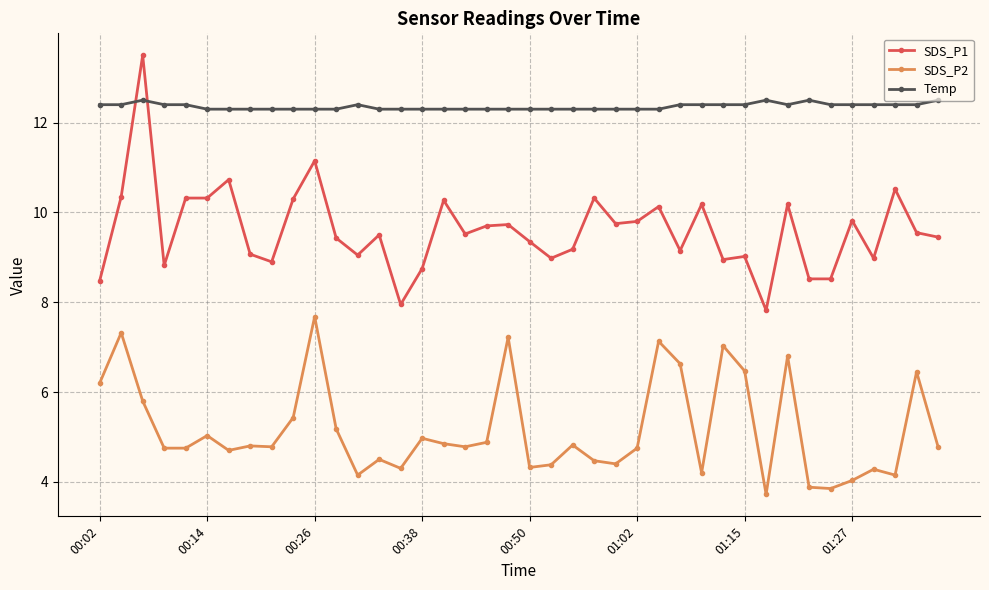

True or false: SDS_P1 and SDS_P2 cross at least once.

False